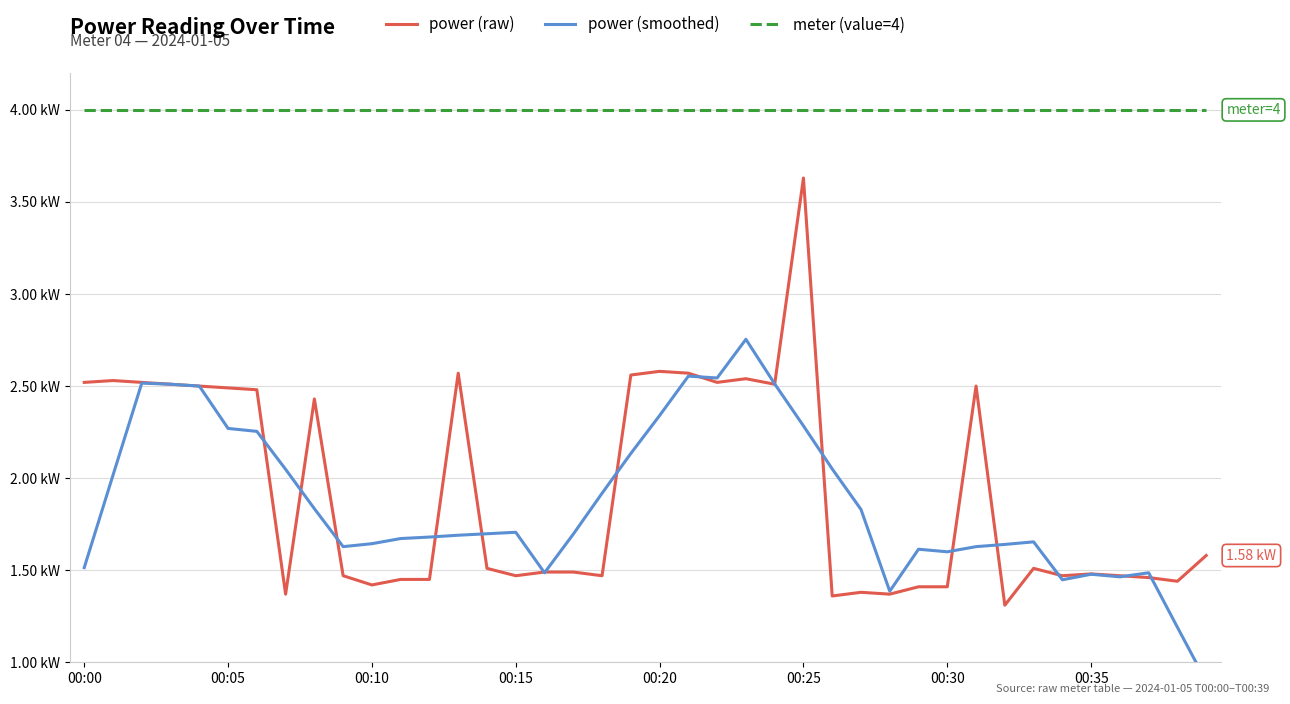

What is the average value of the meter (value=4) series?

4.0